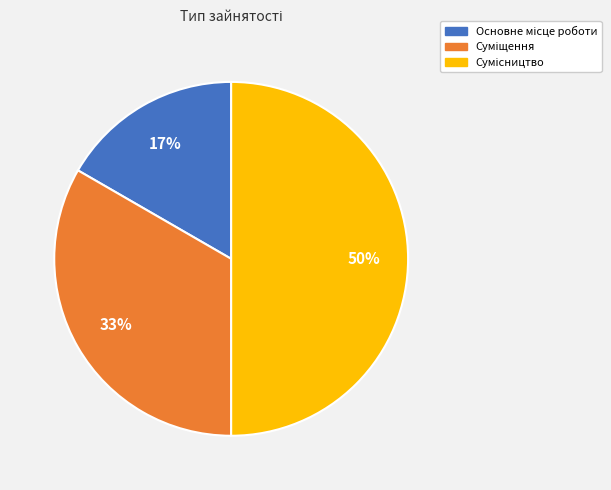

To the nearest percent, what is the average slice percentage?

33%